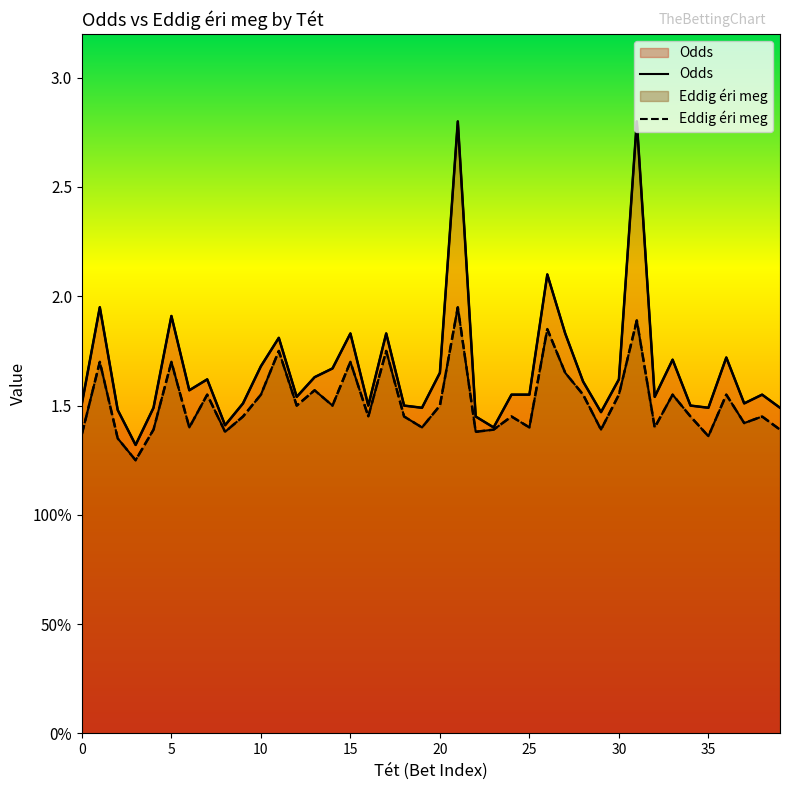

True or false: Eddig éri meg and Odds intersect in this chart.

False